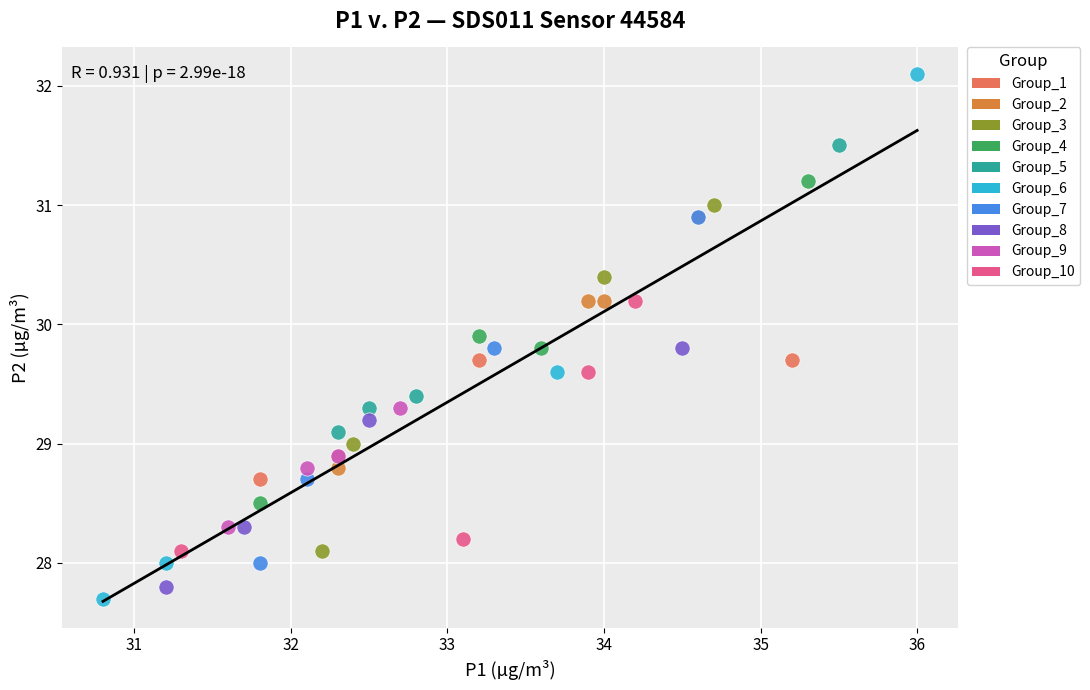

Which series reaches the maximum Y coordinate?

Group_6